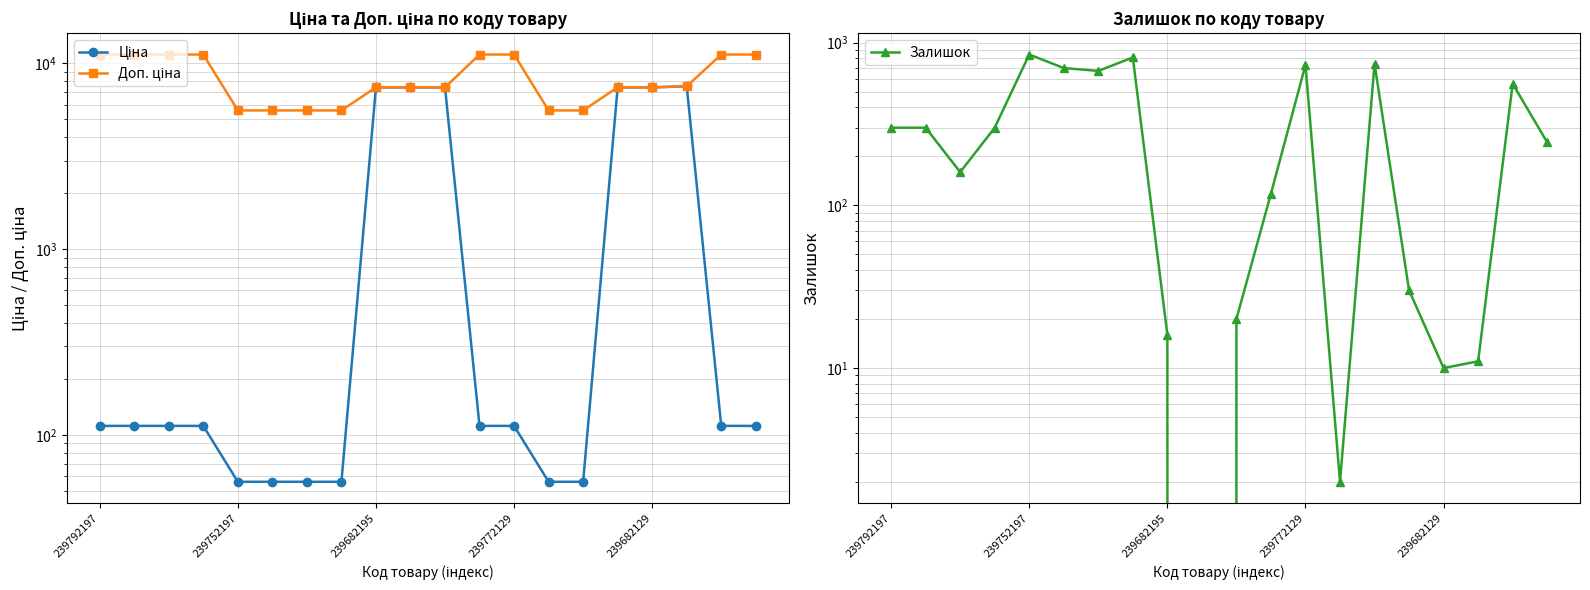

The Залишок series shows 278.3 at 239772129. True or false?

False